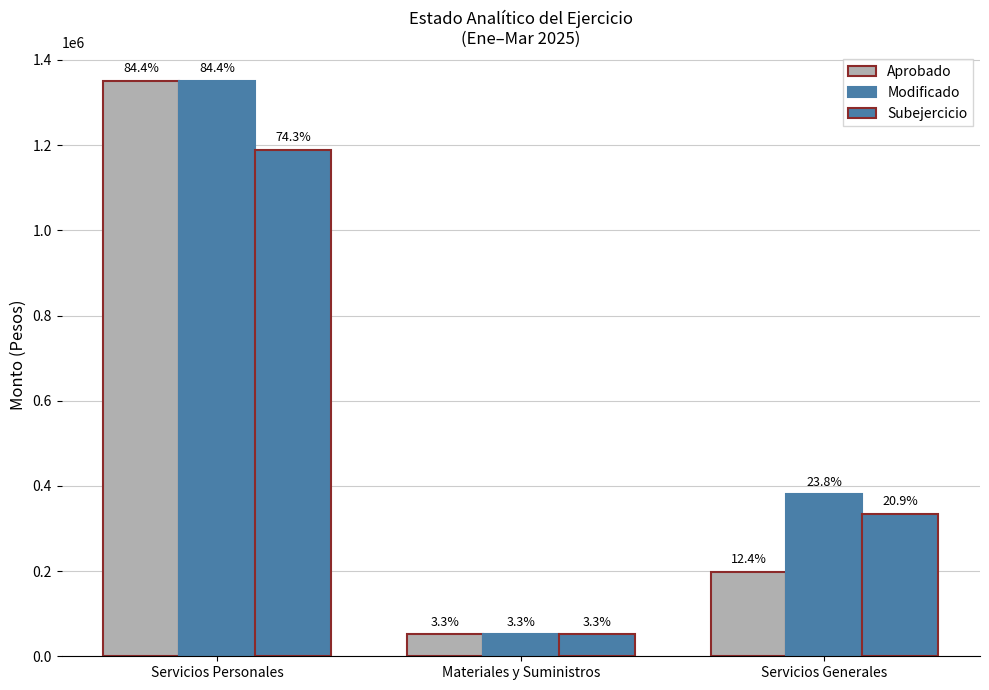

Which category has the highest value in the Subejercicio series?

Servicios Personales